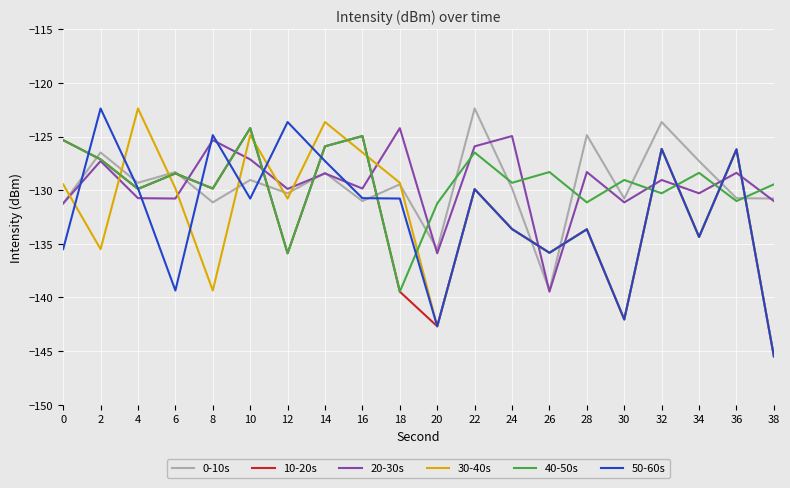

Is the value of 50-60s at 28 greater than the value of 10-20s at 26?

Yes